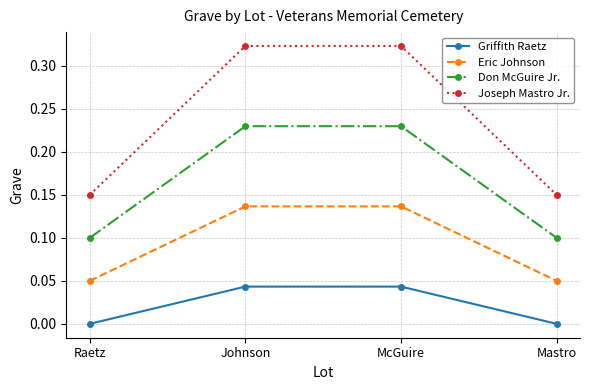

What is the total value across all series at McGuire?

0.7